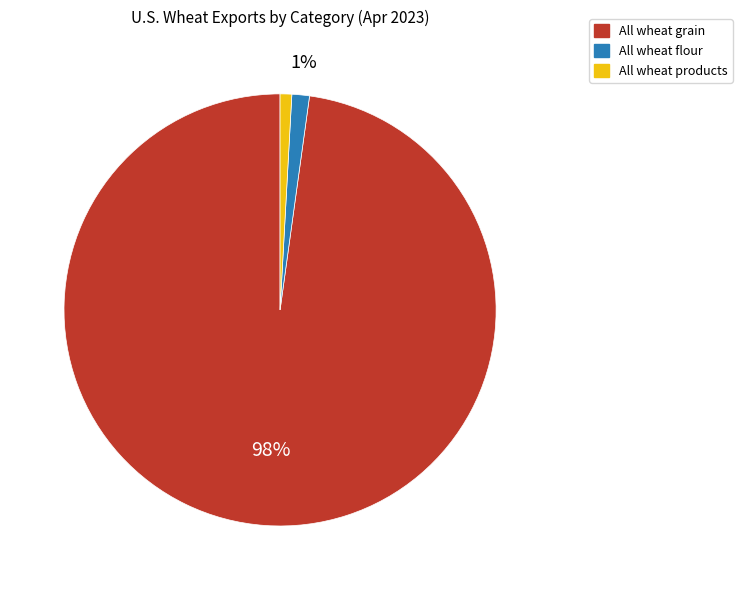

What percentage is the All wheat flour slice, to the nearest percent?

1%